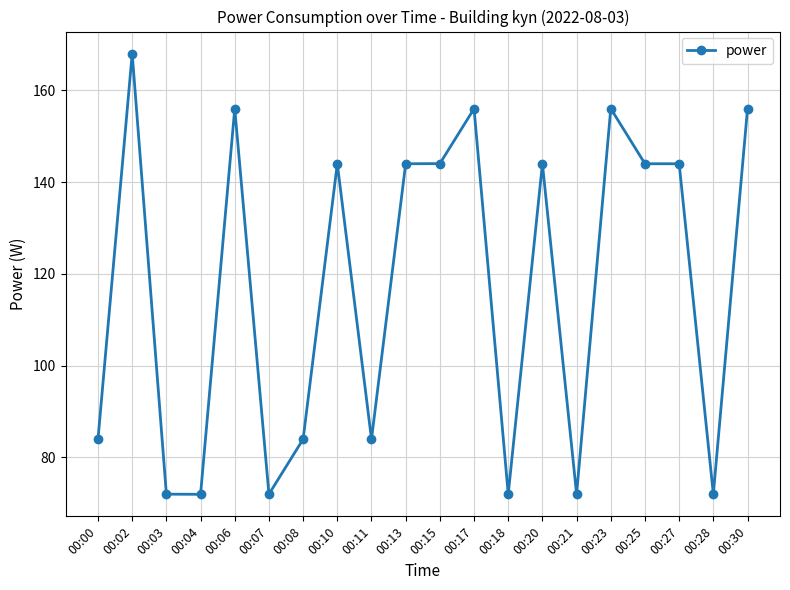

What is the ratio of the value at 00:23 to the value at 00:06?

1.0